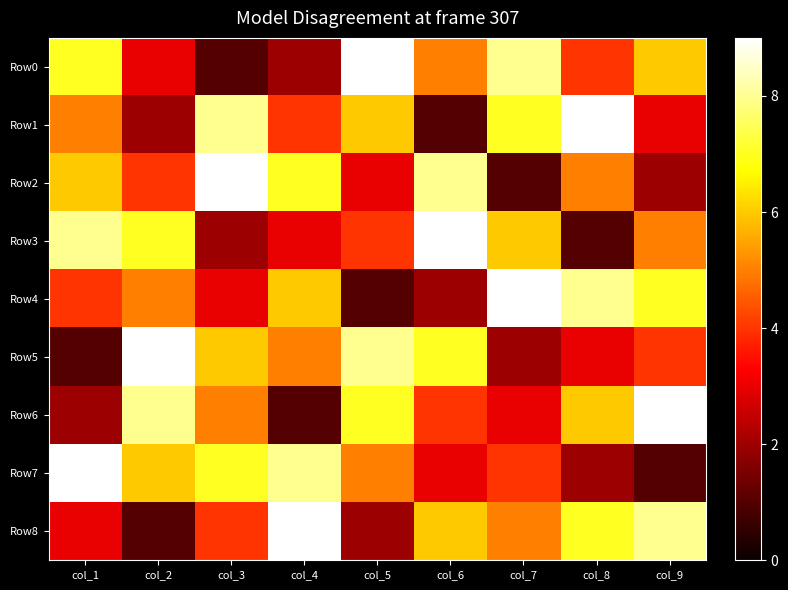

Reading left to right, what are all the values shown in this chart?

Row0: col_1=7	col_2=3	col_3=1	col_4=2	col_5=9	col_6=5	col_7=8	col_8=4	col_9=6
Row1: col_1=5	col_2=2	col_3=8	col_4=4	col_5=6	col_6=1	col_7=7	col_8=9	col_9=3
Row2: col_1=6	col_2=4	col_3=9	col_4=7	col_5=3	col_6=8	col_7=1	col_8=5	col_9=2
Row3: col_1=8	col_2=7	col_3=2	col_4=3	col_5=4	col_6=9	col_7=6	col_8=1	col_9=5
Row4: col_1=4	col_2=5	col_3=3	col_4=6	col_5=1	col_6=2	col_7=9	col_8=8	col_9=7
Row5: col_1=1	col_2=9	col_3=6	col_4=5	col_5=8	col_6=7	col_7=2	col_8=3	col_9=4
Row6: col_1=2	col_2=8	col_3=5	col_4=1	col_5=7	col_6=4	col_7=3	col_8=6	col_9=9
Row7: col_1=9	col_2=6	col_3=7	col_4=8	col_5=5	col_6=3	col_7=4	col_8=2	col_9=1
Row8: col_1=3	col_2=1	col_3=4	col_4=9	col_5=2	col_6=6	col_7=5	col_8=7	col_9=8